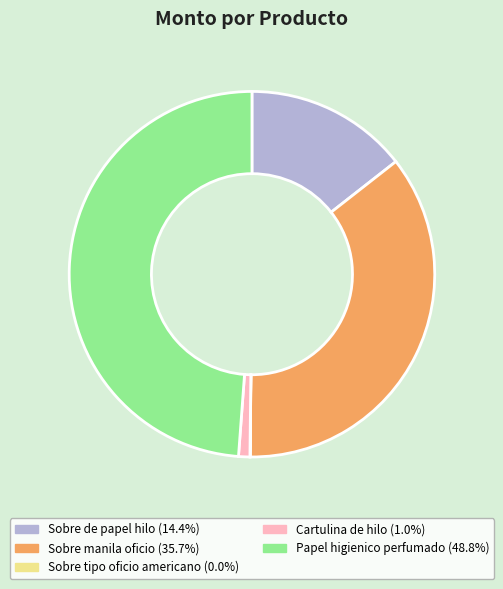

Does Cartulina de hilo represent more than half of the total?

No